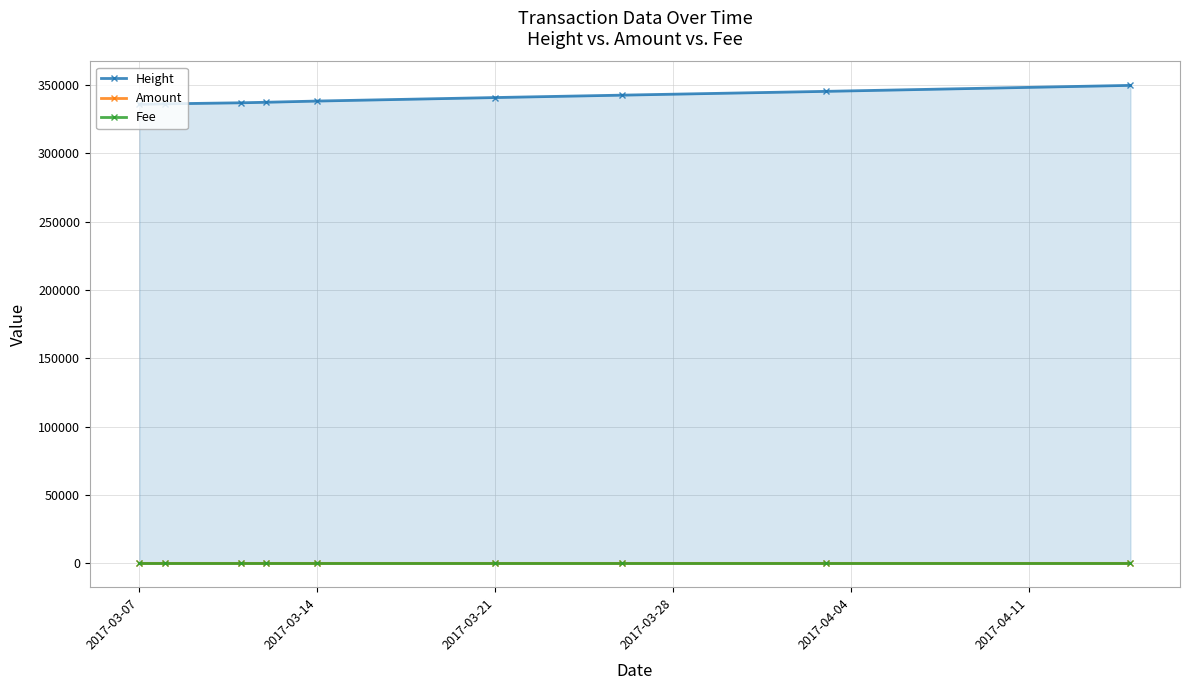

At which label is Fee closest to 1?

2017-03-07